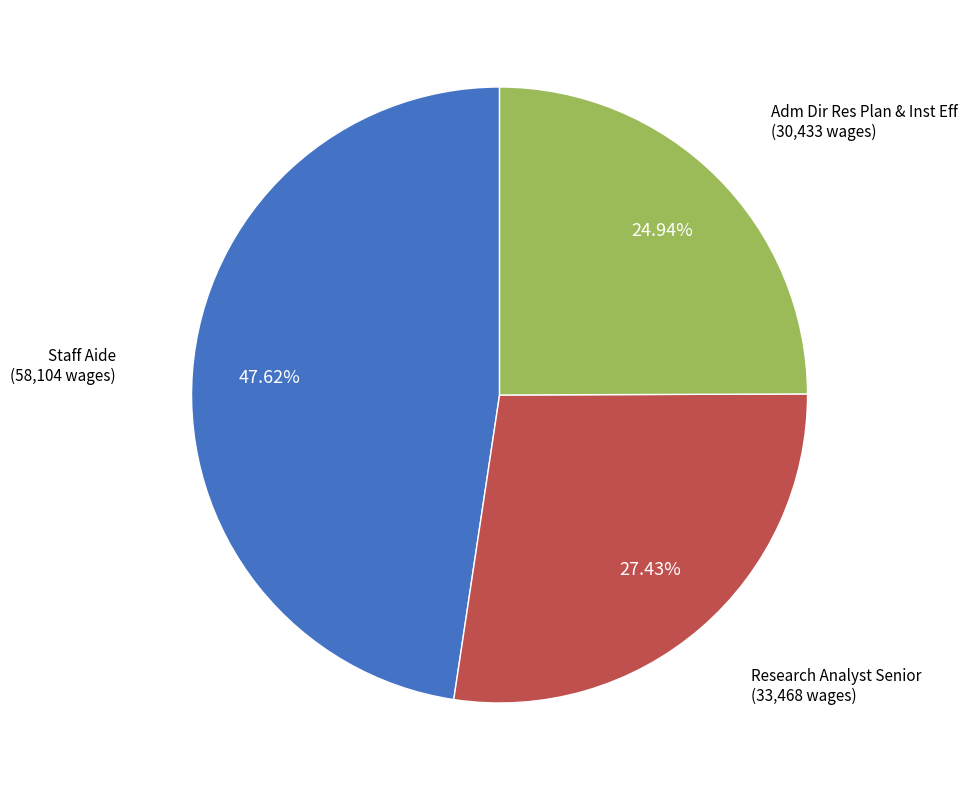

To the nearest percent, what portion does Research Analyst Senior represent?

27%